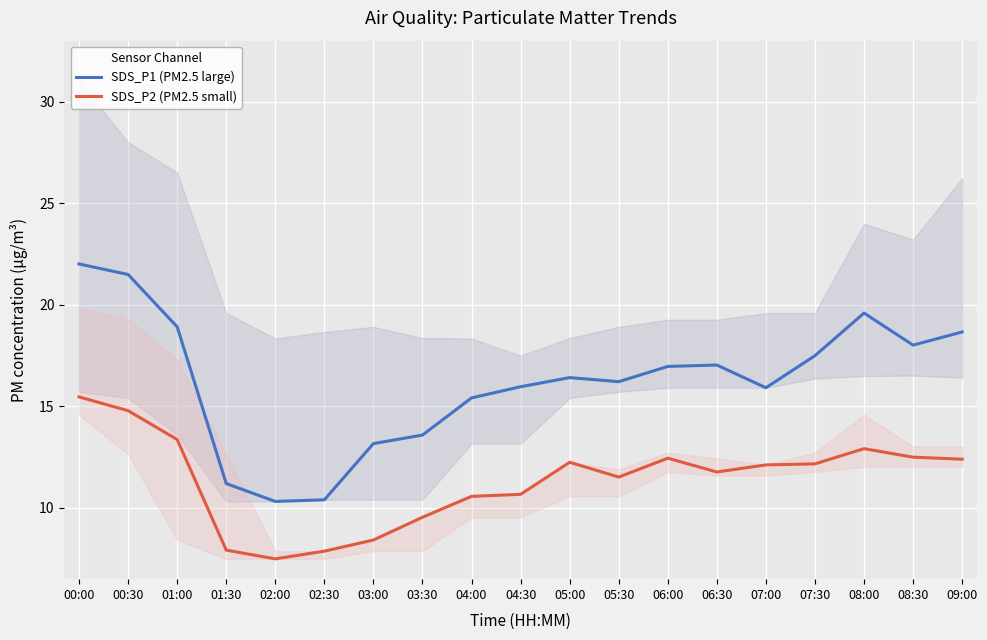

Reading right to left, transcribe all the data shown in this chart.

SDS_P1 (PM2.5 large): 18.6	18.0	19.6	17.5	15.9	17.0	16.9	16.2	16.4	15.9	15.4	13.6	13.2	10.4	10.3	11.2	18.9	21.5	22.0
SDS_P2 (PM2.5 small): 12.4	12.5	12.9	12.2	12.1	11.8	12.4	11.5	12.2	10.7	10.6	9.5	8.4	7.8	7.5	7.9	13.3	14.8	15.4